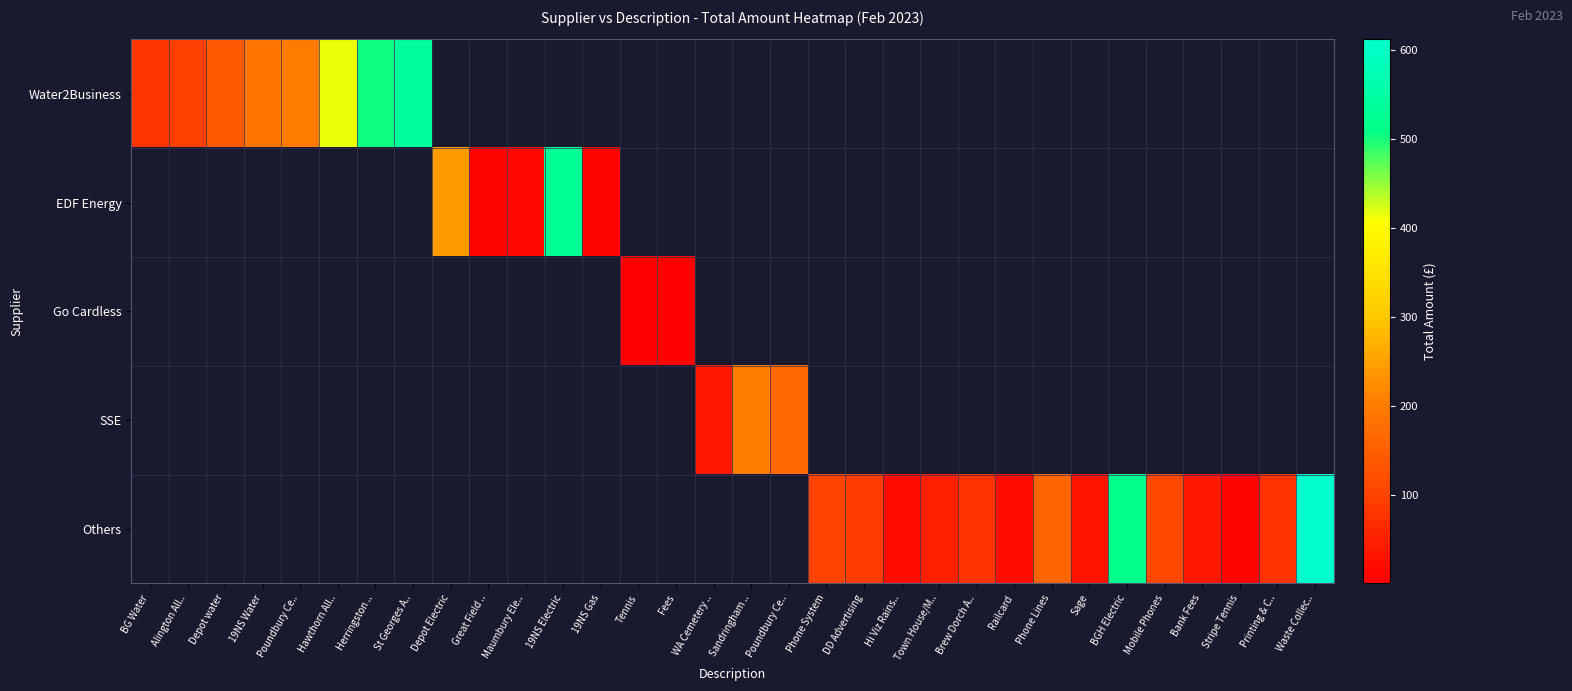

Which has a higher value, Tennis or Poundbury Ce..?

Poundbury Ce..